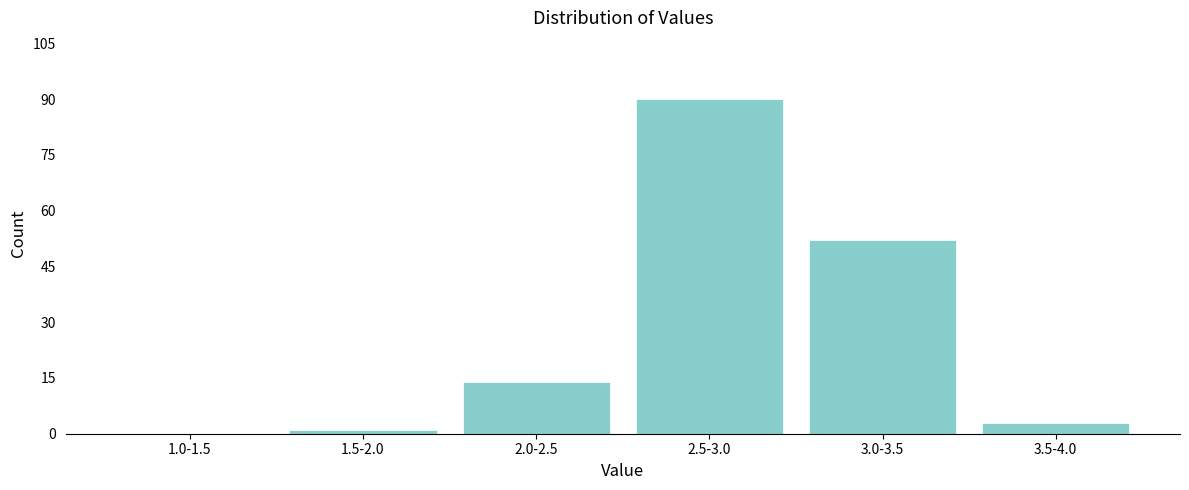

Reading left to right, what are all the values shown in this chart?

1.0-1.5=0	1.5-2.0=1	2.0-2.5=14	2.5-3.0=90	3.0-3.5=52	3.5-4.0=3